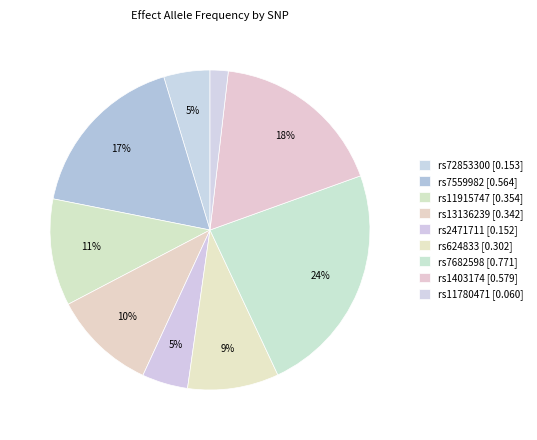

How many segments does this pie chart have?

9